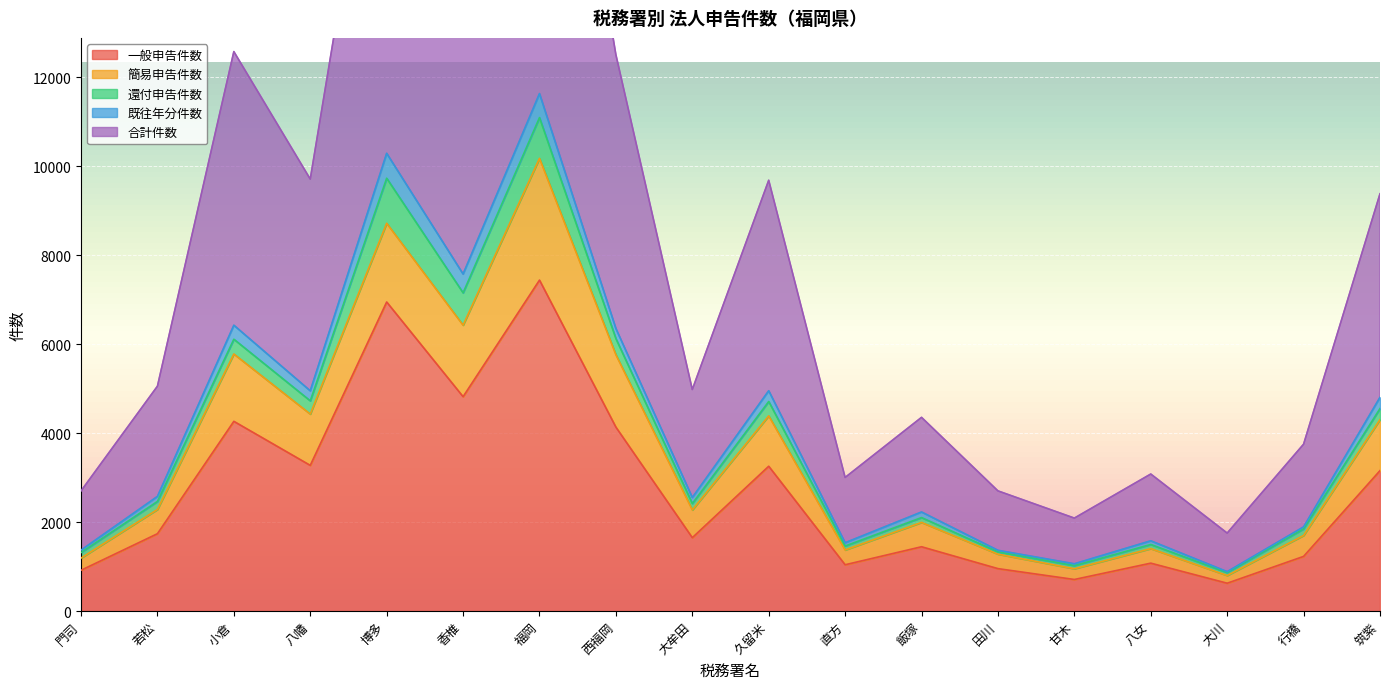

What is the label of the 9th point from the right?

久留米